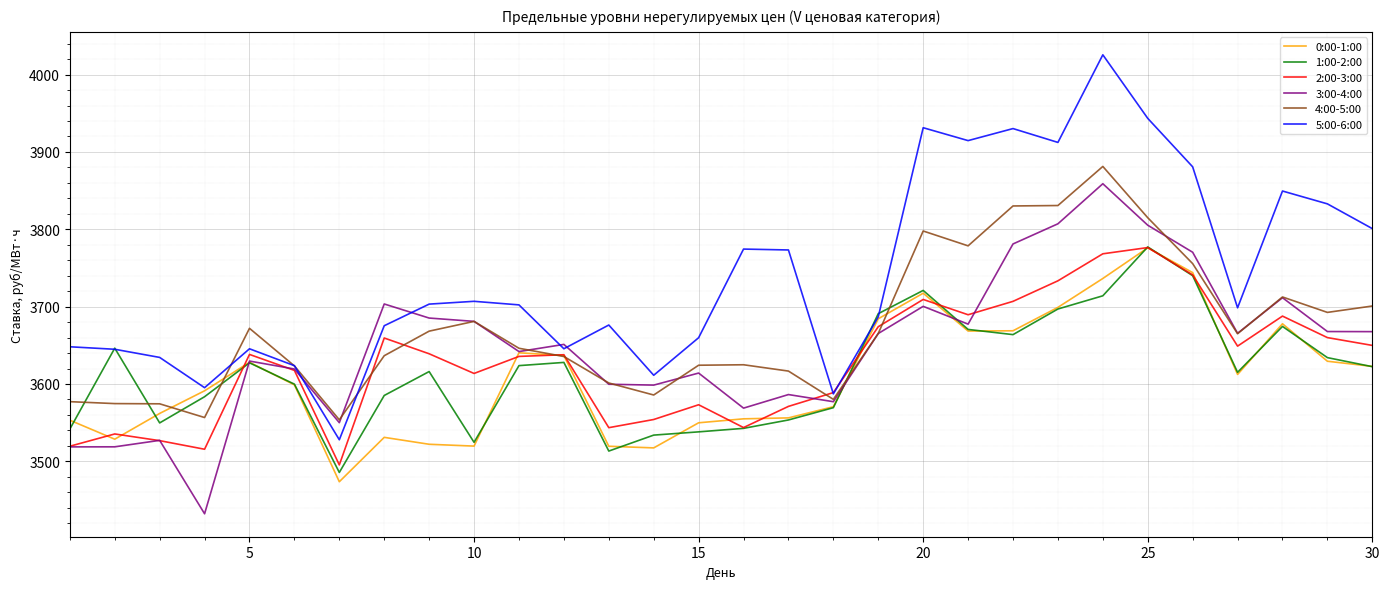

What is the minimum value shown in the chart?

3432.2